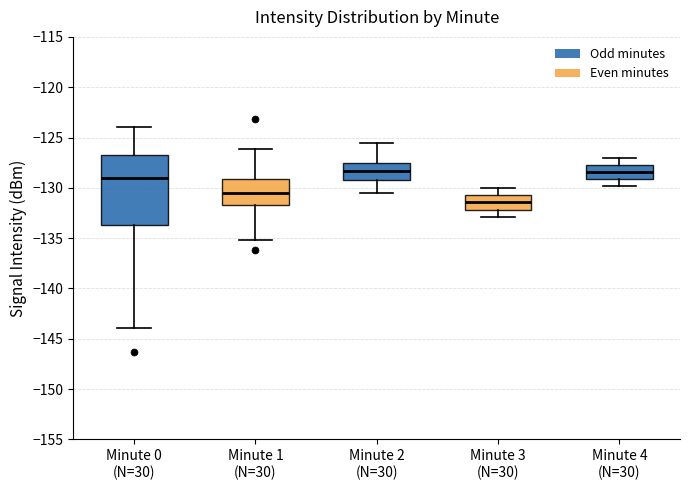

Comparing the boxes themselves (not the whiskers), which one is the tallest?

Minute 0 (N=30)